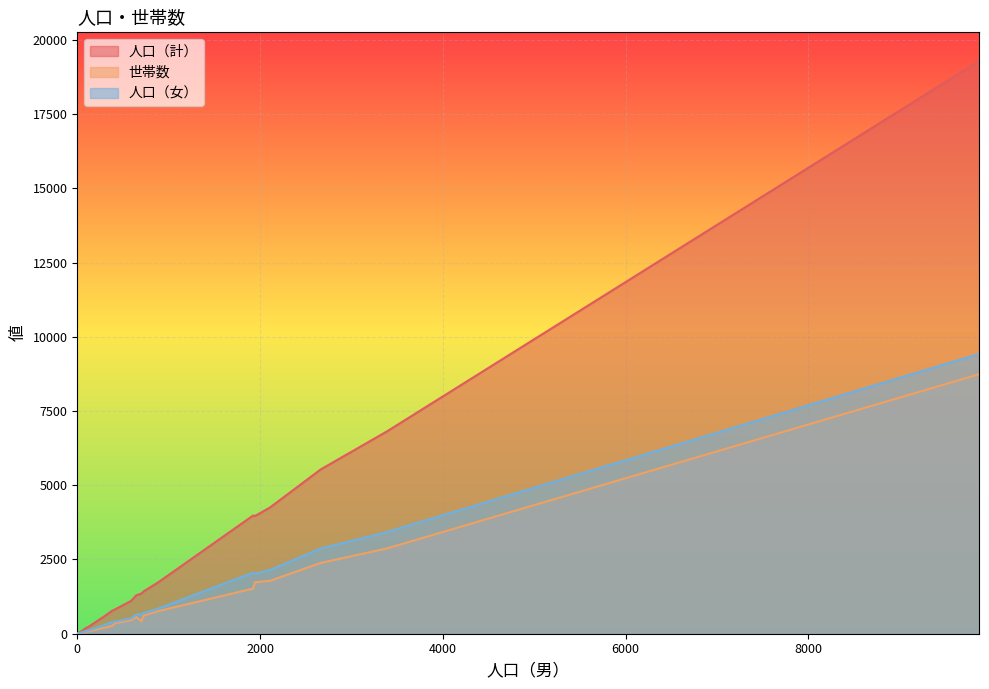

The 人口（女） series shows 3425 at 清水. True or false?

True